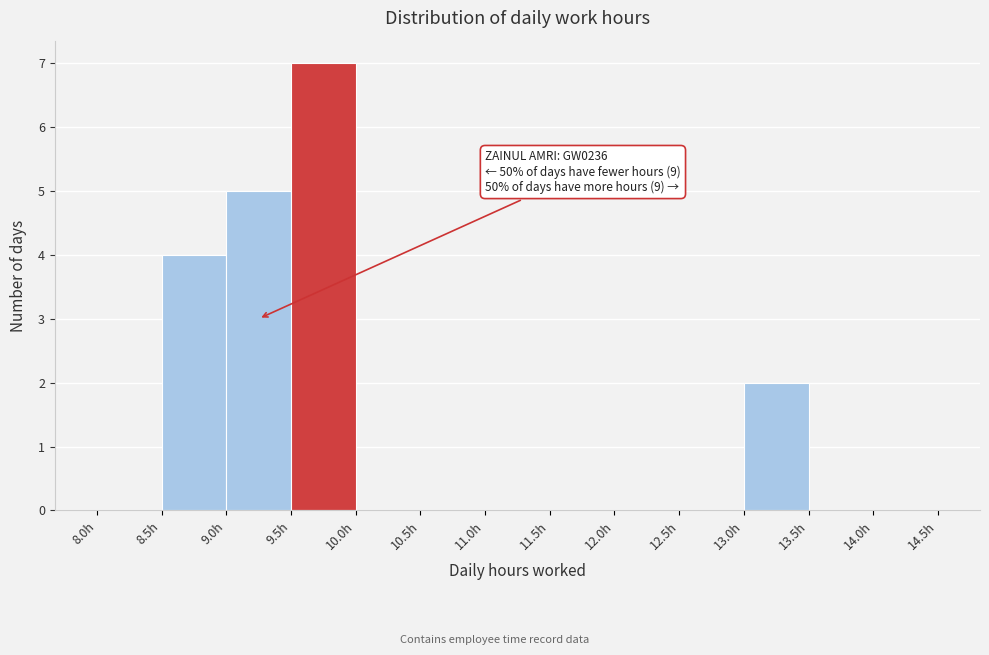

Which range on the x-axis has the tallest bar?

9.5 to 10.0